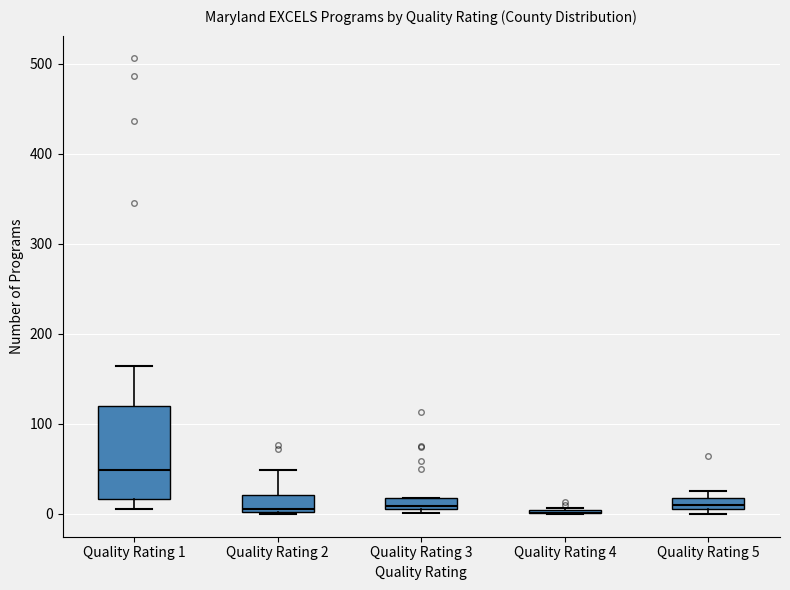

Comparing the boxes themselves (not the whiskers), which one is the tallest?

Quality Rating 1